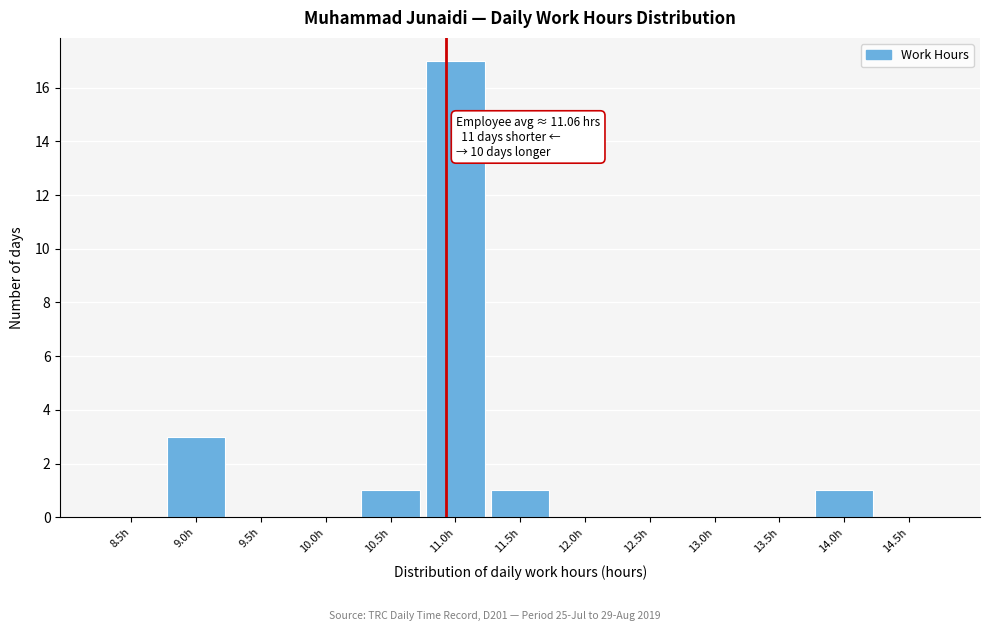

Reading left to right, transcribe all the data shown in this chart.

8.5h=0	9.0h=3	9.5h=0	10.0h=0	10.5h=1	11.0h=17	11.5h=1	12.0h=0	12.5h=0	13.0h=0	13.5h=0	14.0h=1	14.5h=0